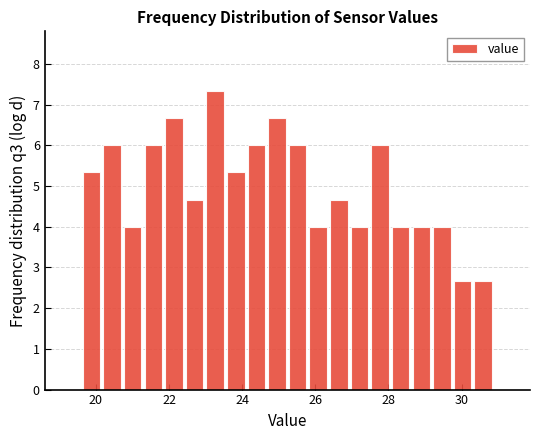

Around what value on the x-axis is the tallest bar? Give the approximate position of its centre, as read against the axis.

23.2